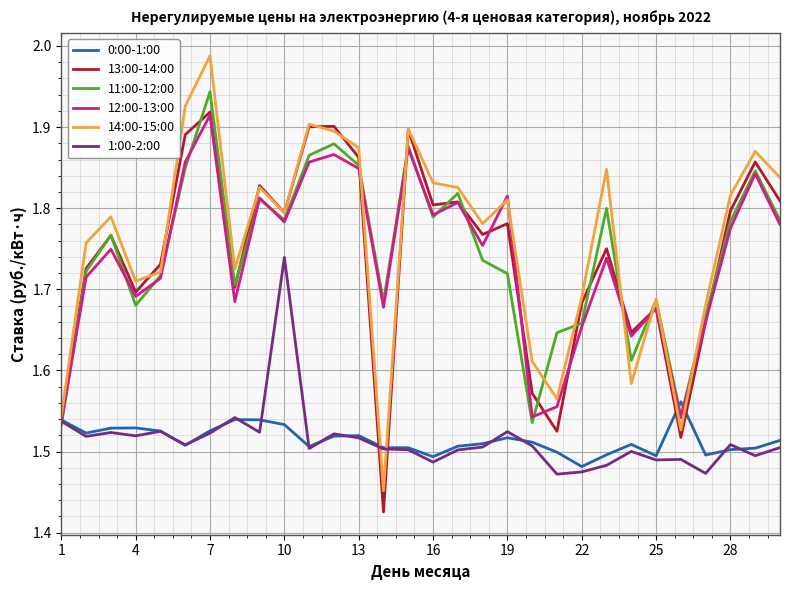

Which series has the largest range (max minus min)?

14:00-15:00